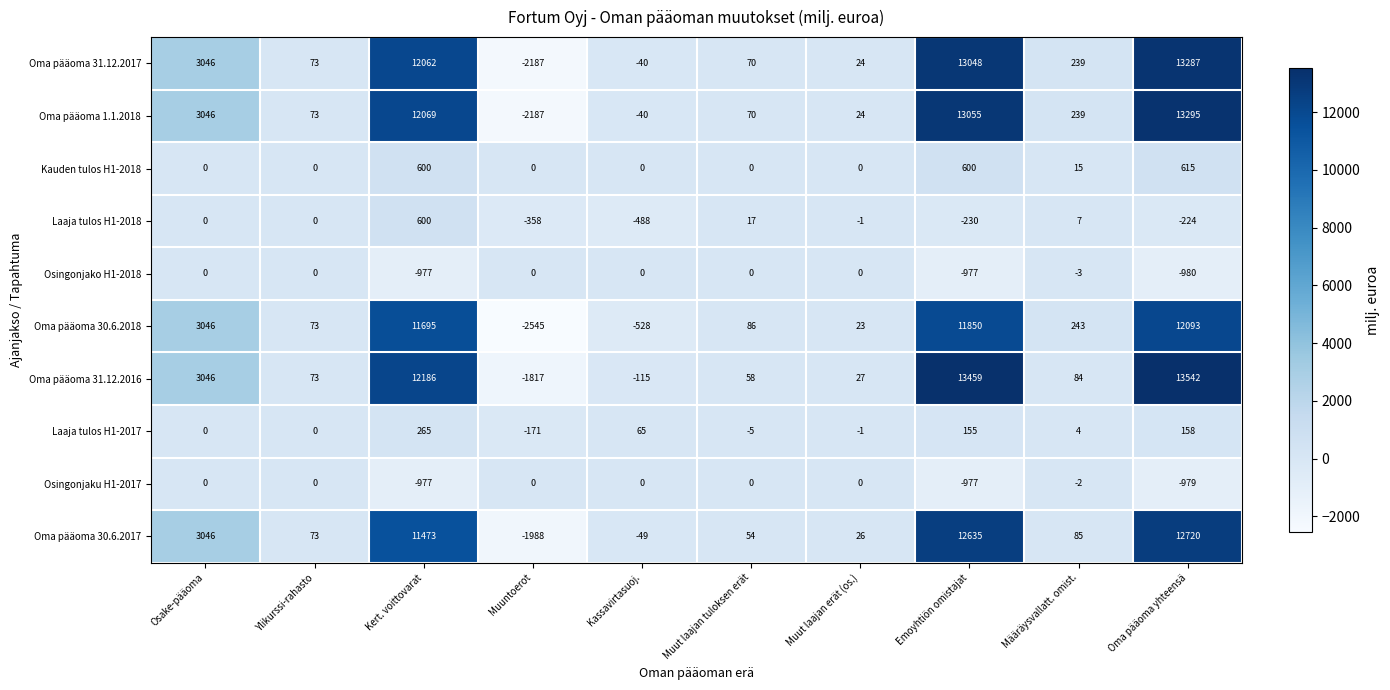

Where does the Laaja tulos H1-2017 series first go above 4?

Kert. voittovarat